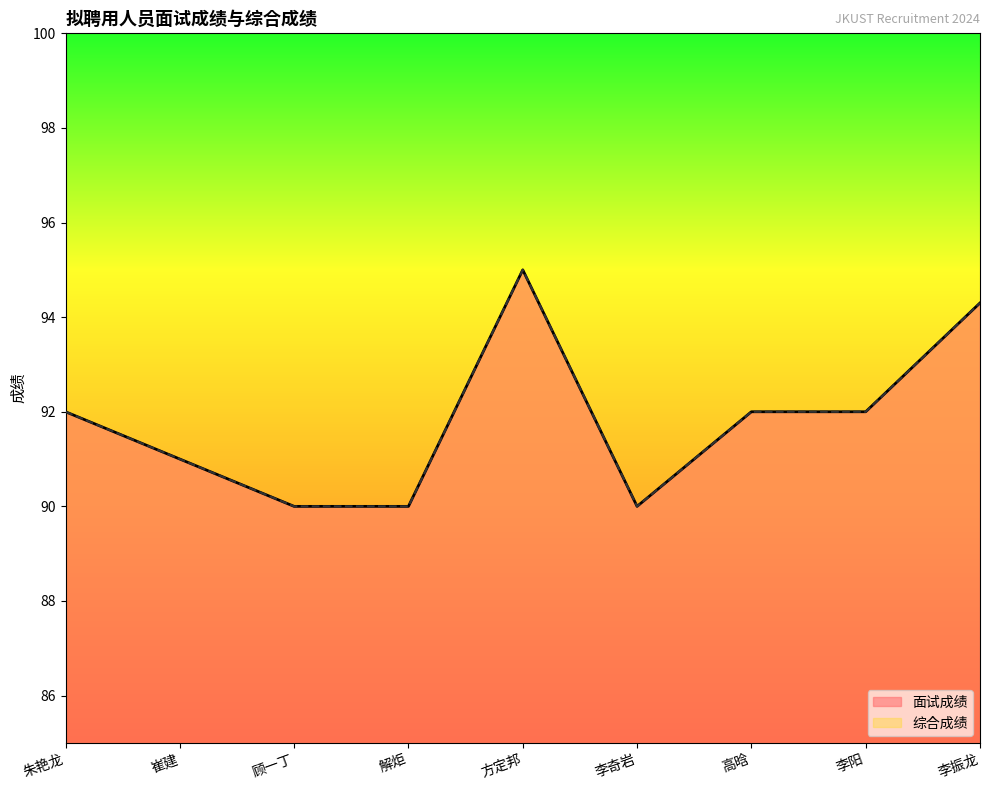

Reading left to right, list all the values displayed in this chart.

面试成绩: 朱艳龙=92.0	崔建=91.0	顾一丁=90.0	解炬=90.0	方定邦=95.0	李奇岩=90.0	高晗=92.0	李阳=92.0	李振龙=94.3
综合成绩: 朱艳龙=92.0	崔建=91.0	顾一丁=90.0	解炬=90.0	方定邦=95.0	李奇岩=90.0	高晗=92.0	李阳=92.0	李振龙=94.3